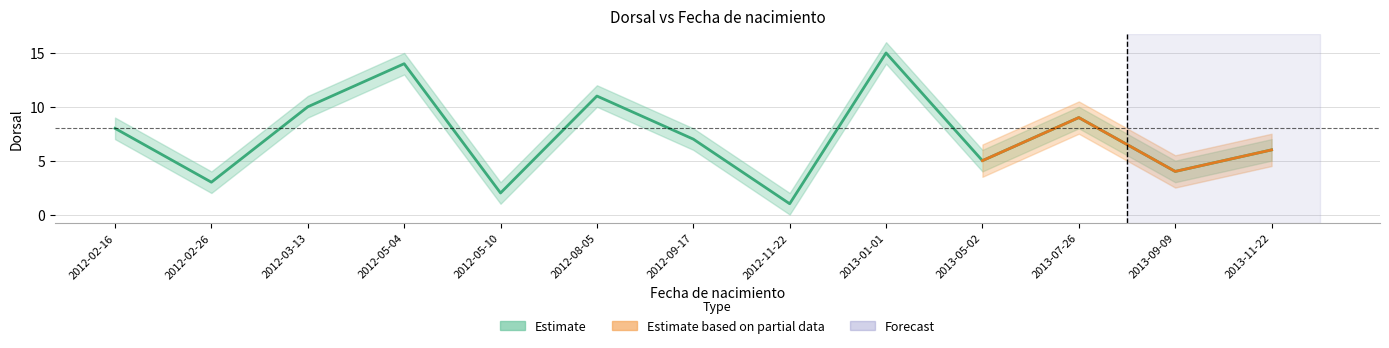

Where is the data nearest to the value 8?

2012-02-16